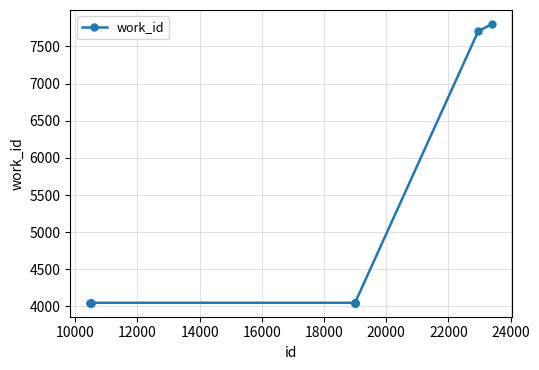

Count the number of categories in the chart.

10